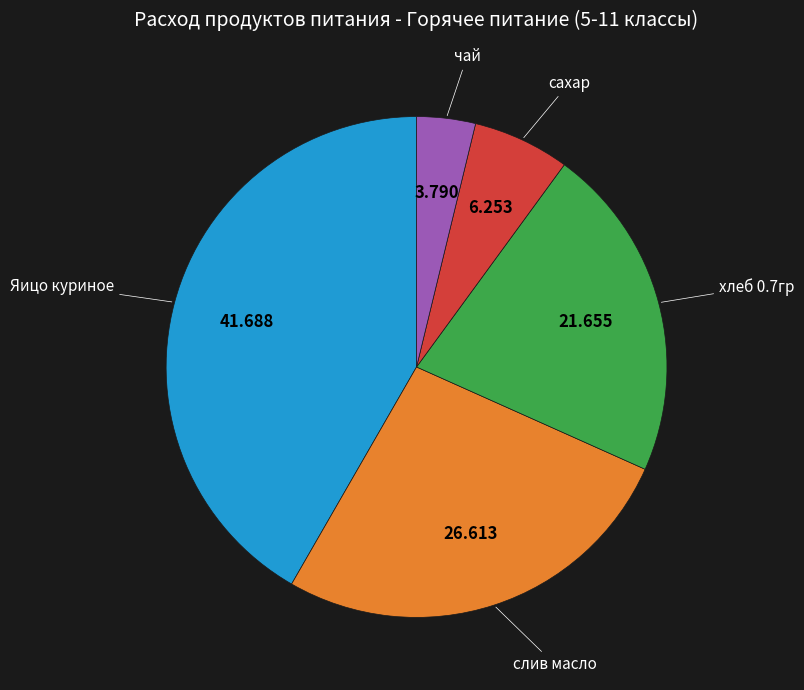

How many slices are in this pie chart?

5